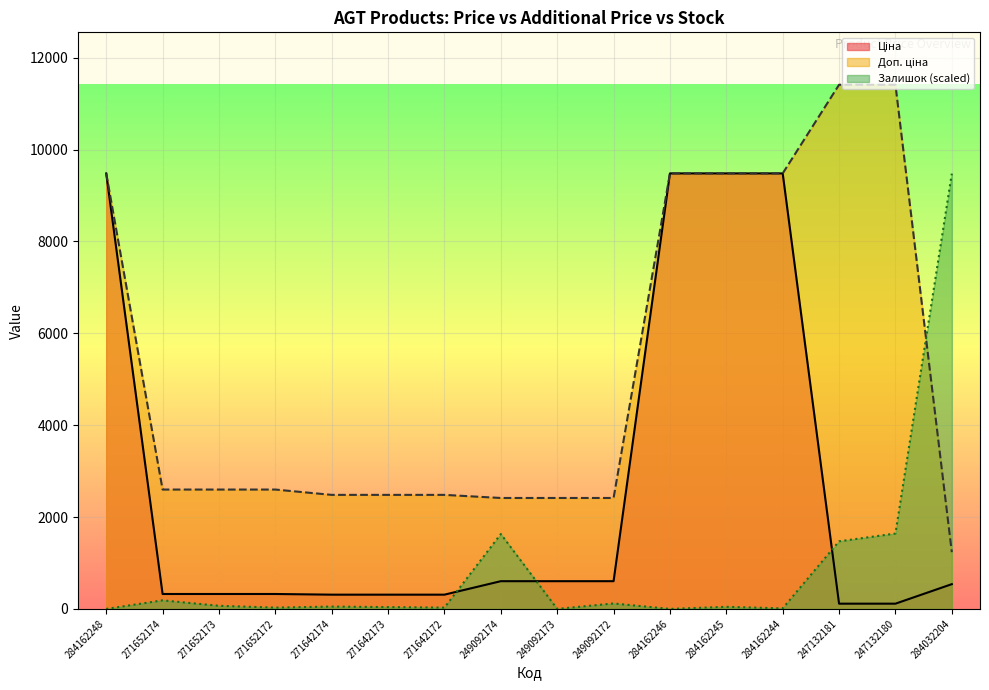

The value of Доп. ціна at 284162245 is 9480.1. True or false?

True